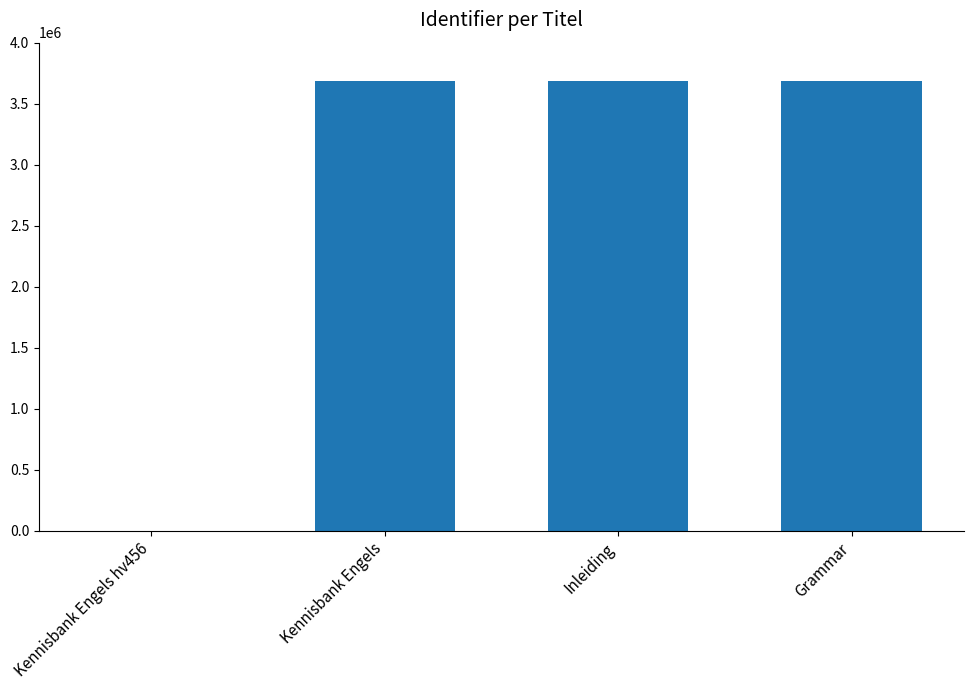

What is the maximum value shown in the chart?

3686435